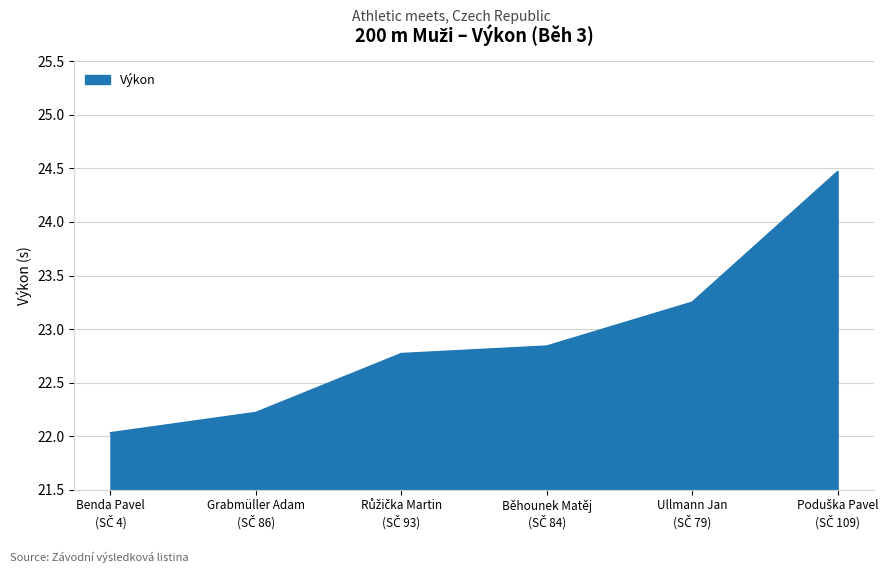

What is the smallest value displayed?

22.0